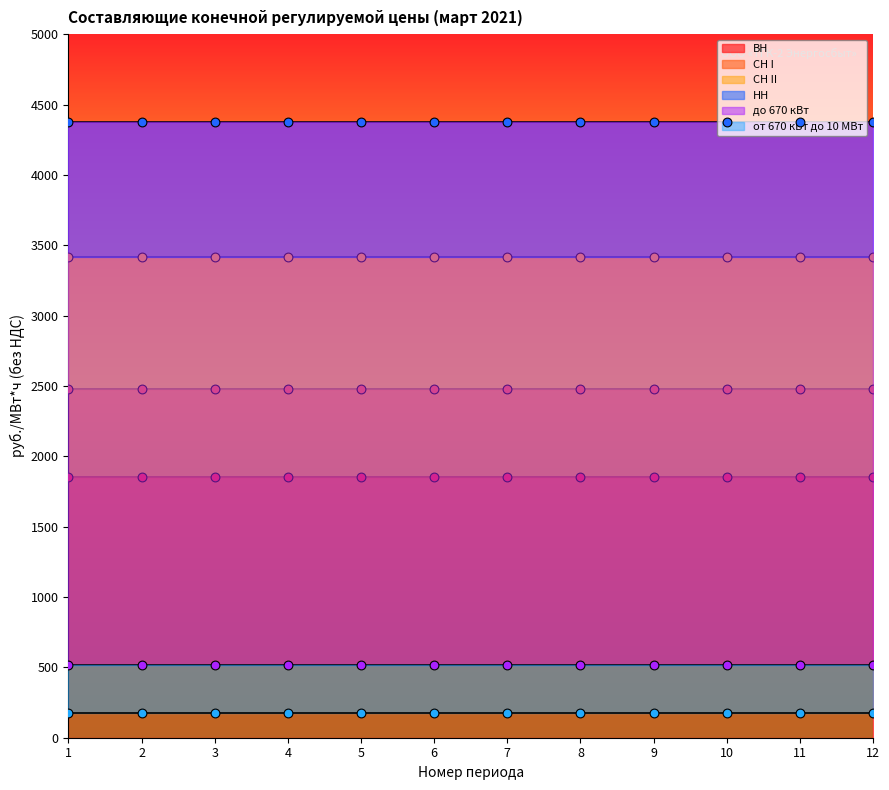

At which category is the sum across all series the highest?

1